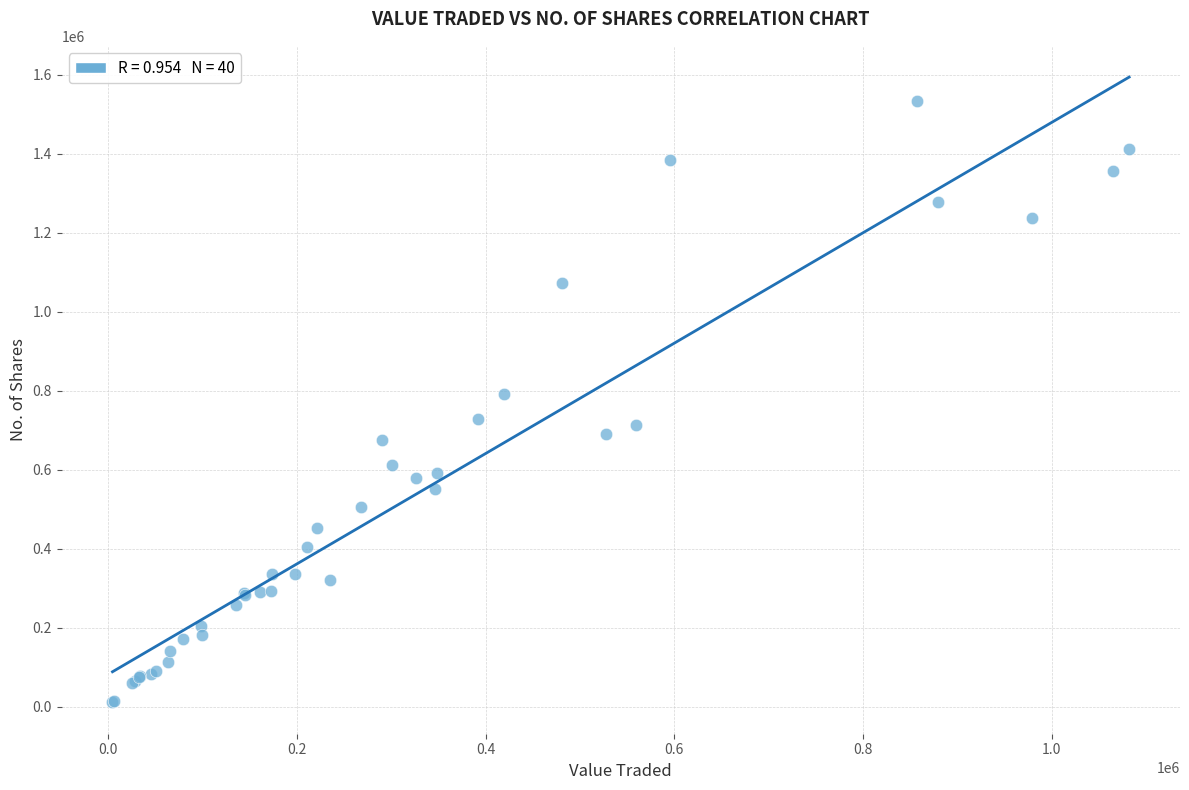

What Y value in the scatter plot is closest to 772312?

791916